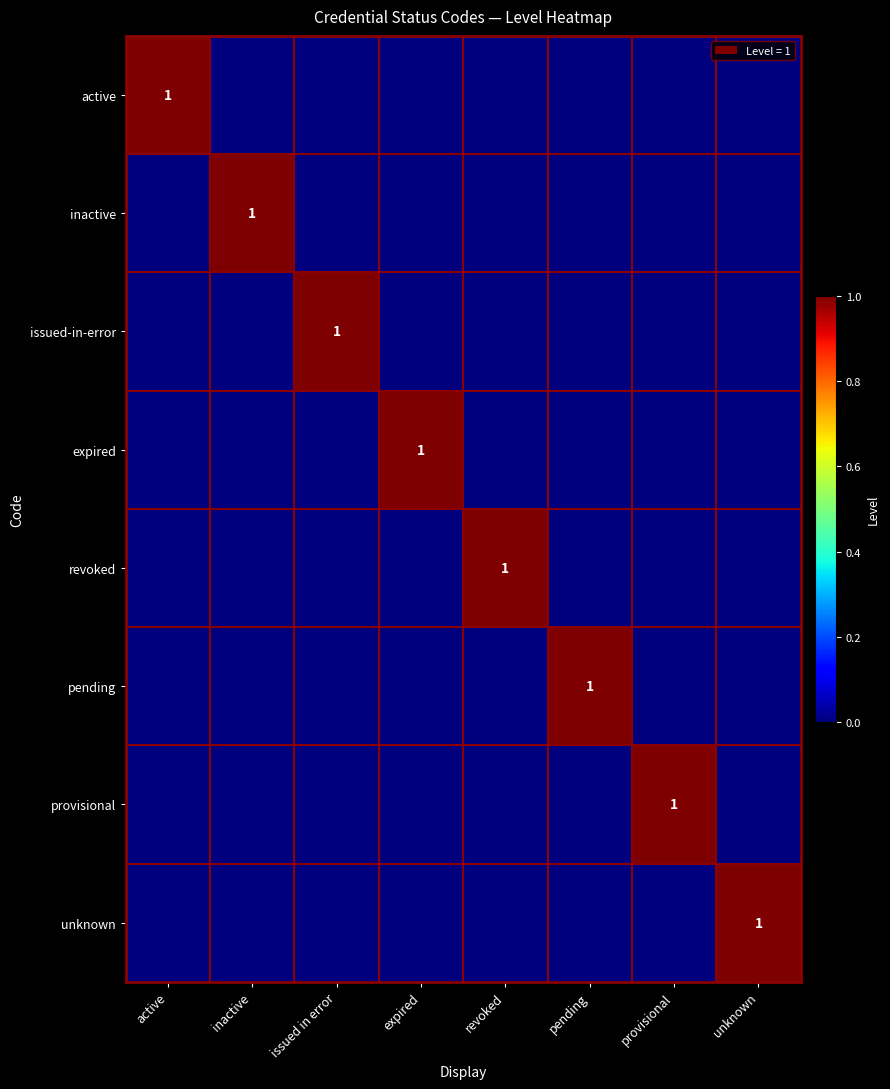

True or false: pending has a value of 2 at pending.

False